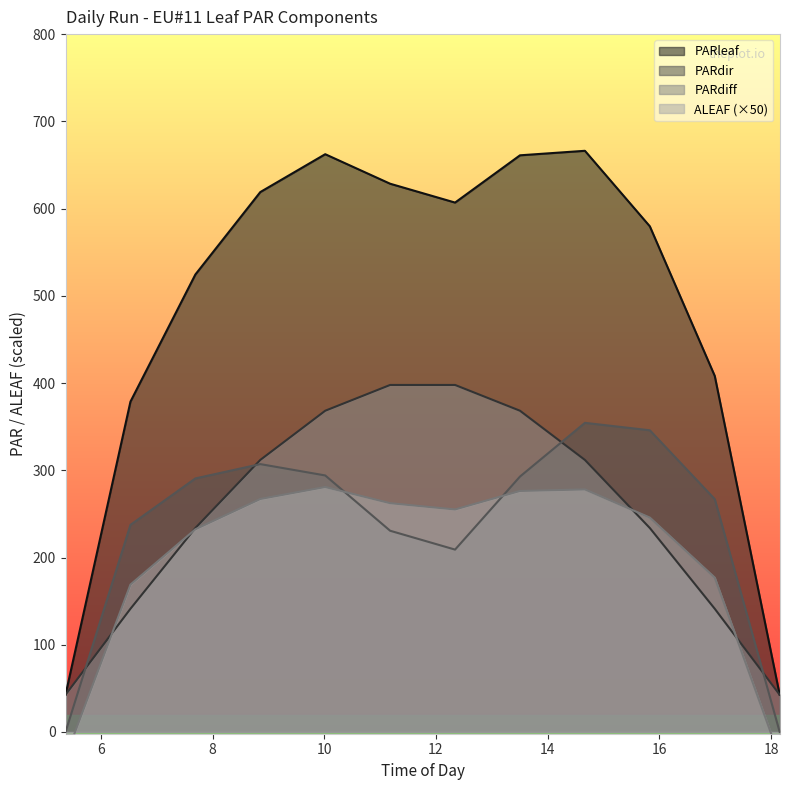

What is the minimum value for PARleaf?

42.7